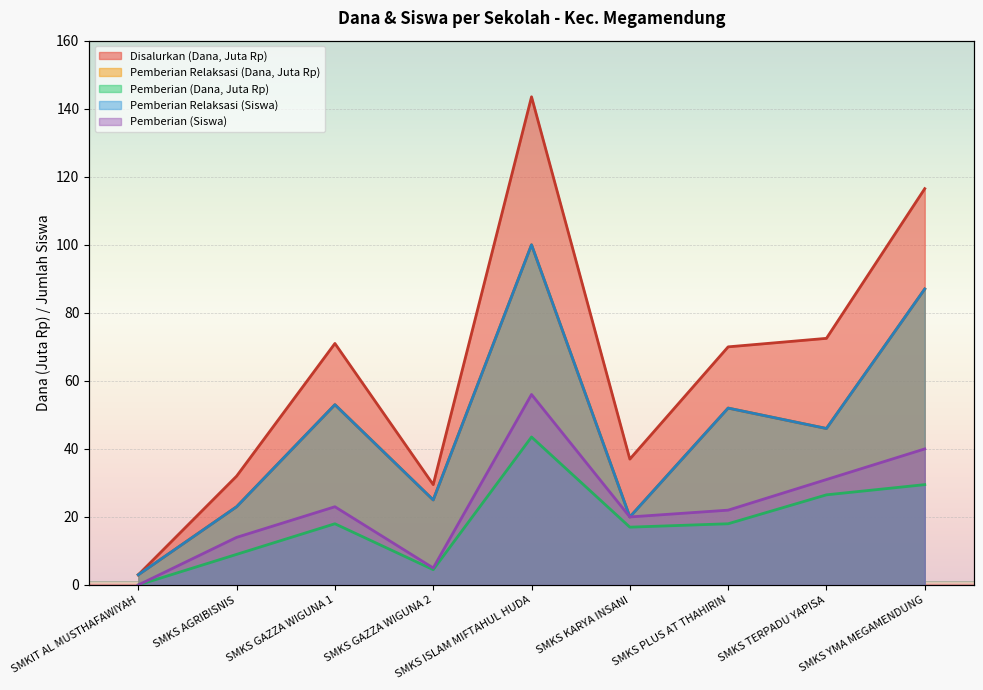

What position from the right is SMKS PLUS AT THAHIRIN?

3